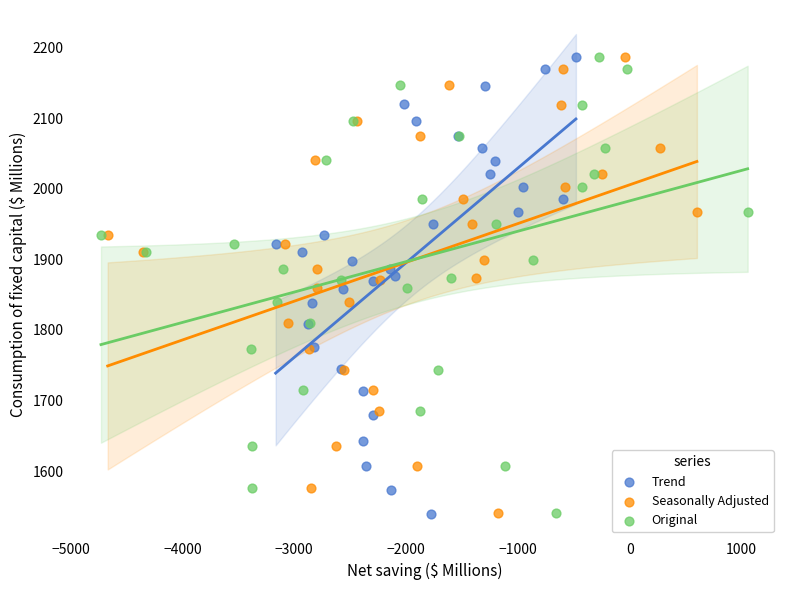

Which series has the widest spread of Y values?

Trend